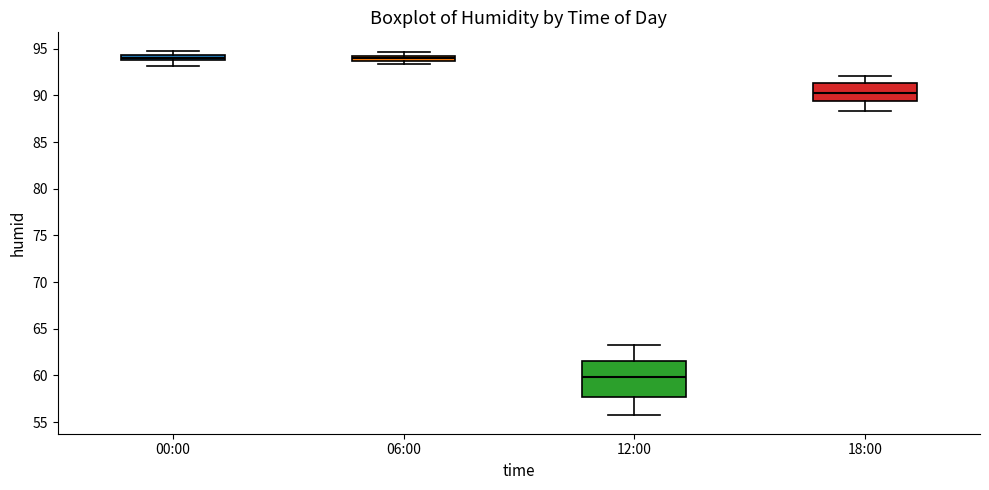

Comparing the boxes themselves (not the whiskers), which one is the tallest?

12:00